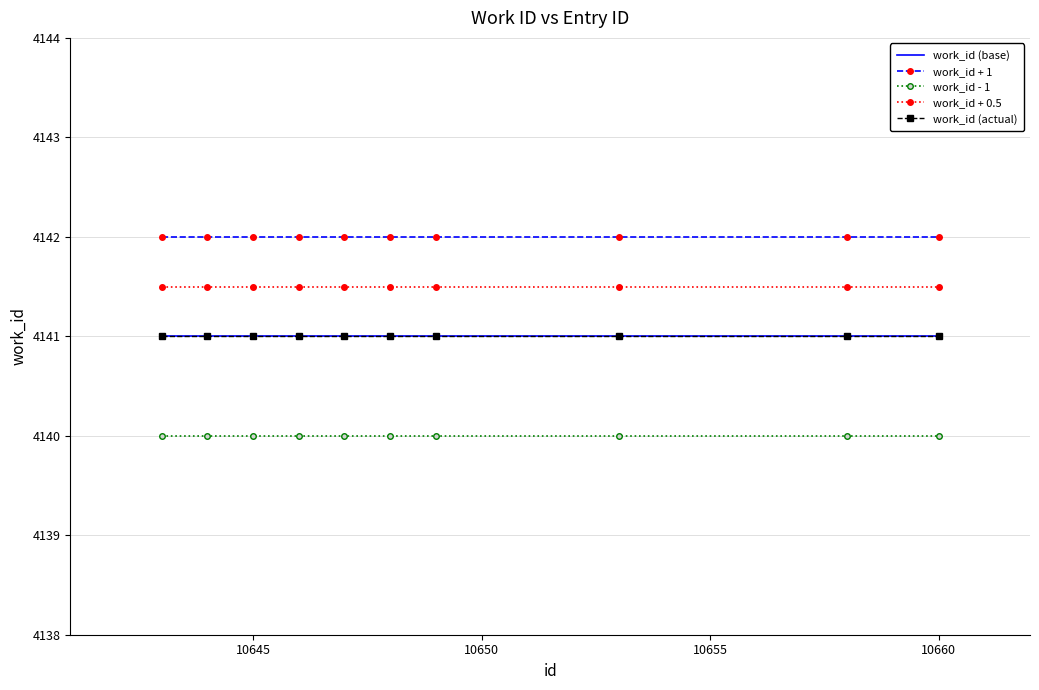

True or false: work_id - 1 and work_id (base) intersect in this chart.

False